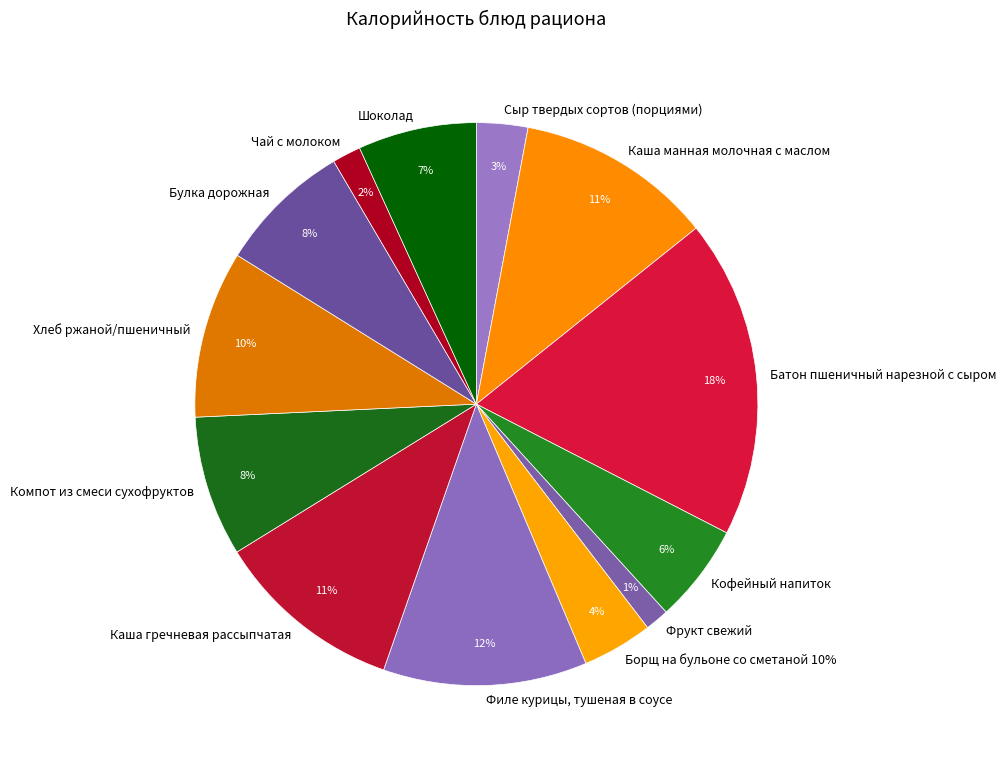

To the nearest percent, what percentage of the pie is Каша гречневая рассыпчатая?

11%